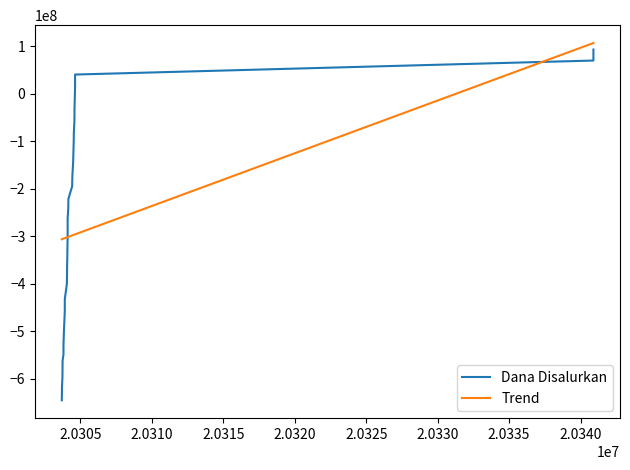

What is the smallest value displayed?

-645678000.0